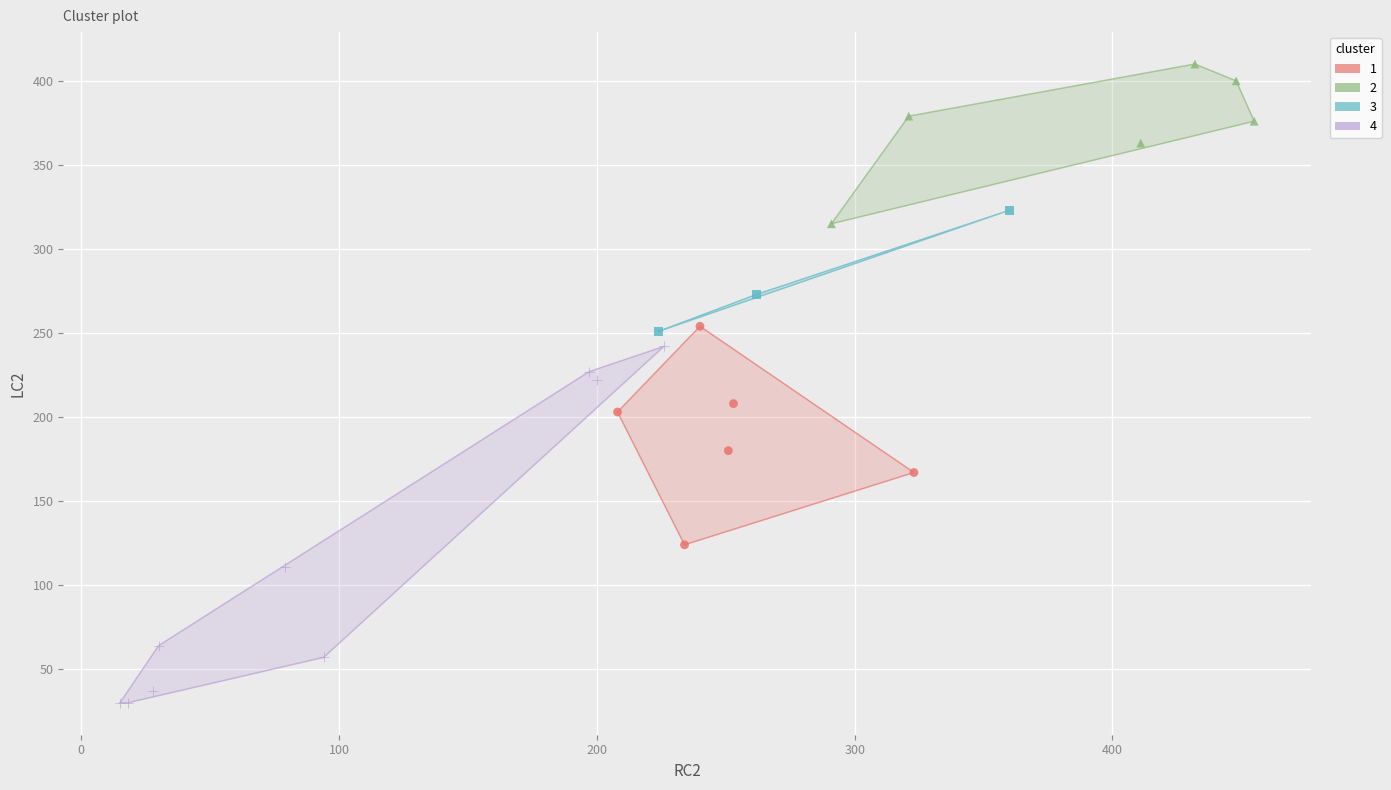

Which series has the largest Y range (max minus min)?

4